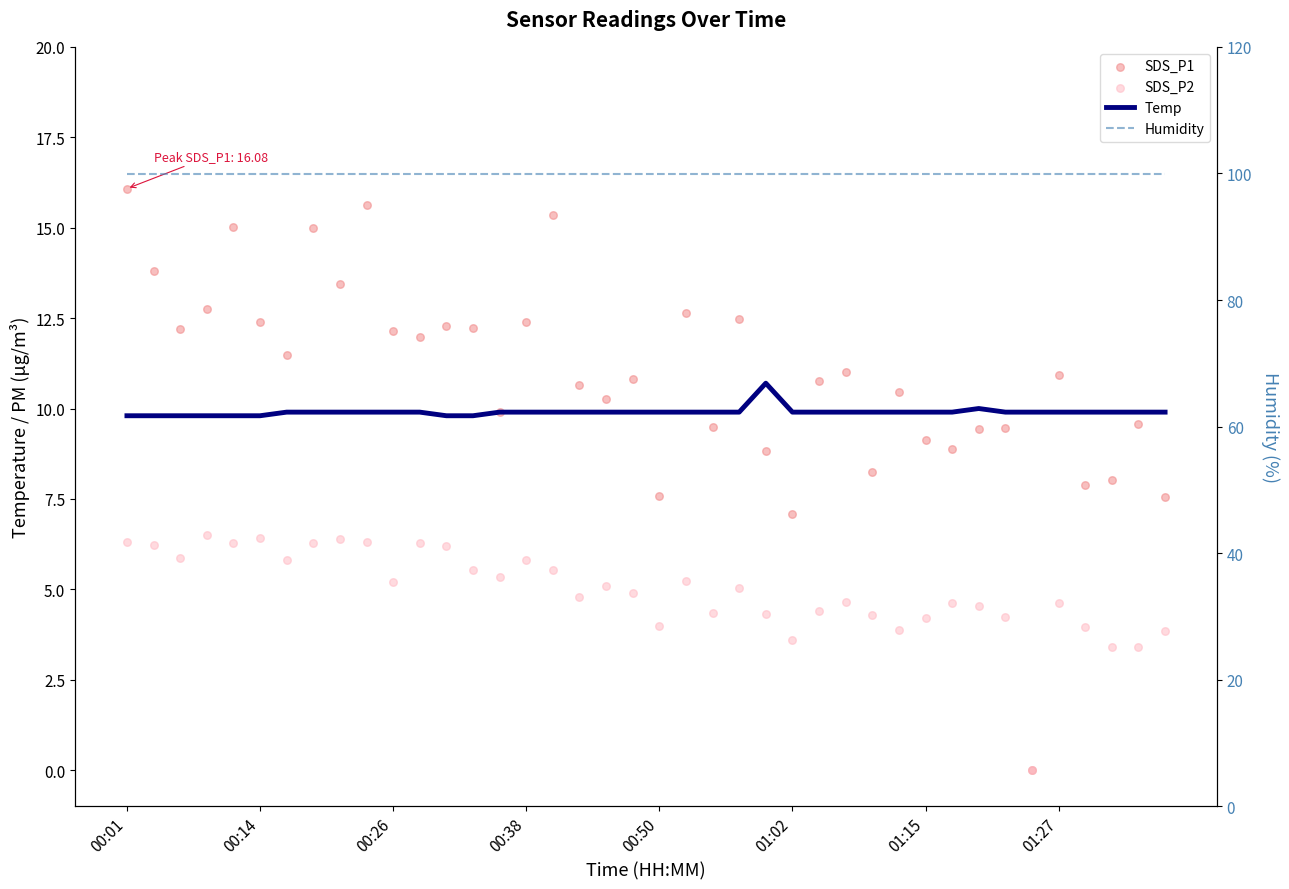

What is the total value across all series at 18?

125.2